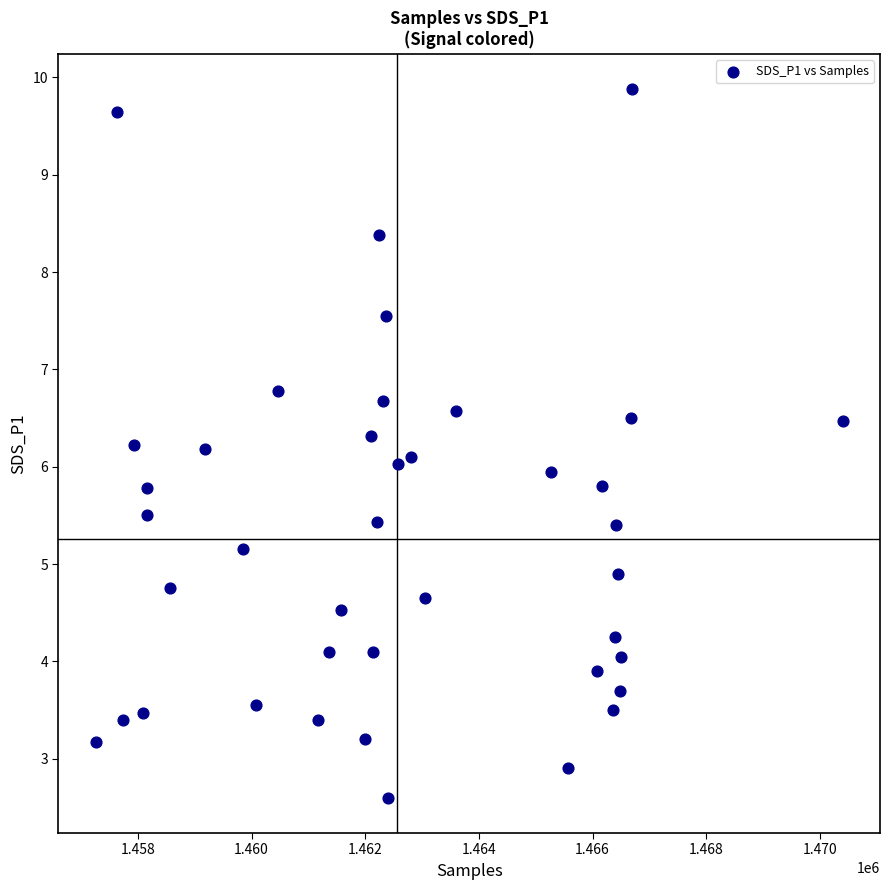

What is the range of Y values (max minus min)?

7.3